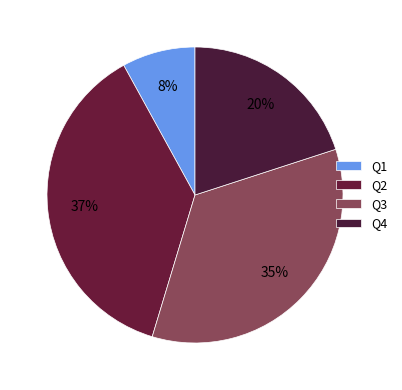

Which category has the biggest portion of the pie?

Q2